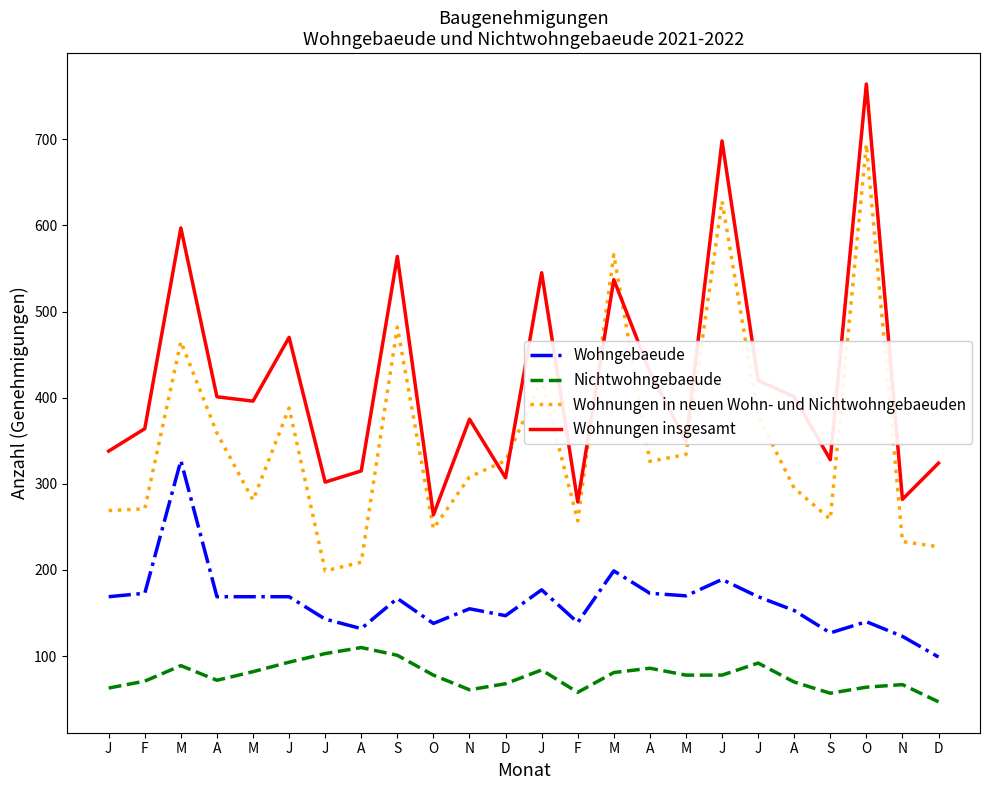

In Wohnungen insgesamt, how many points are lower than both neighbors (excluding endpoints)?

8